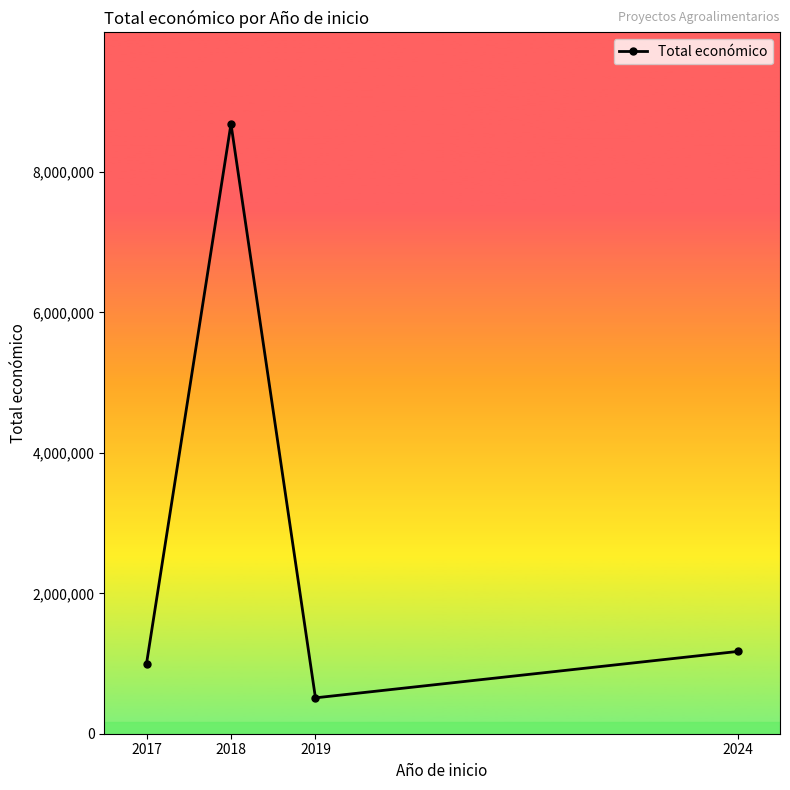

Is this an area chart (filled region under the line)?

No